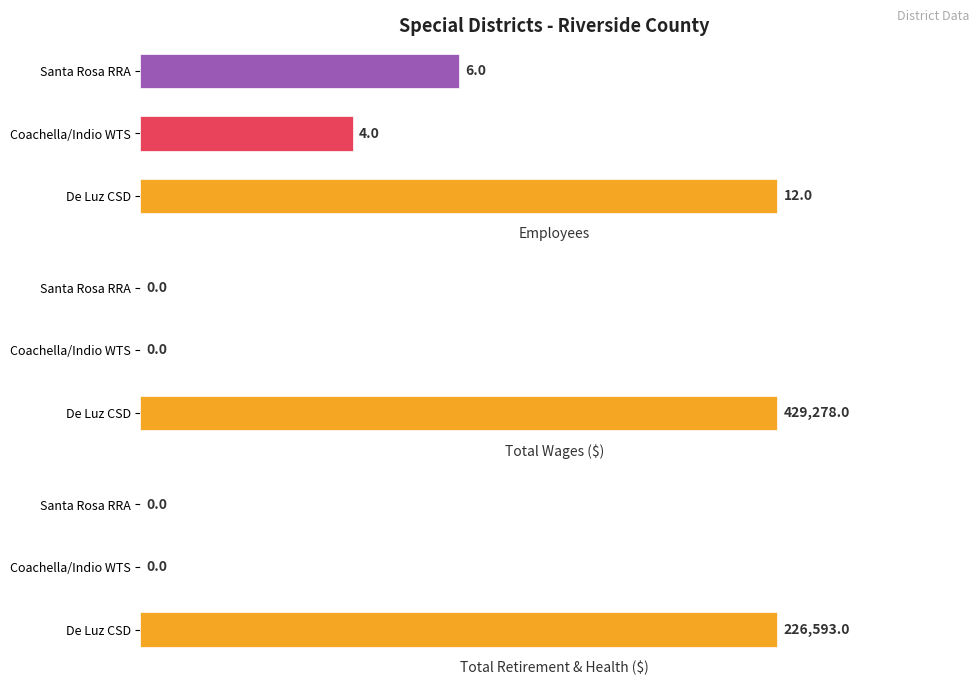

Reading left to right, extract all data points from this chart.

Employees: 12	4	6
Total Wages: 429278	0	0
Total Retirement & Health Contribution: 226593	0	0